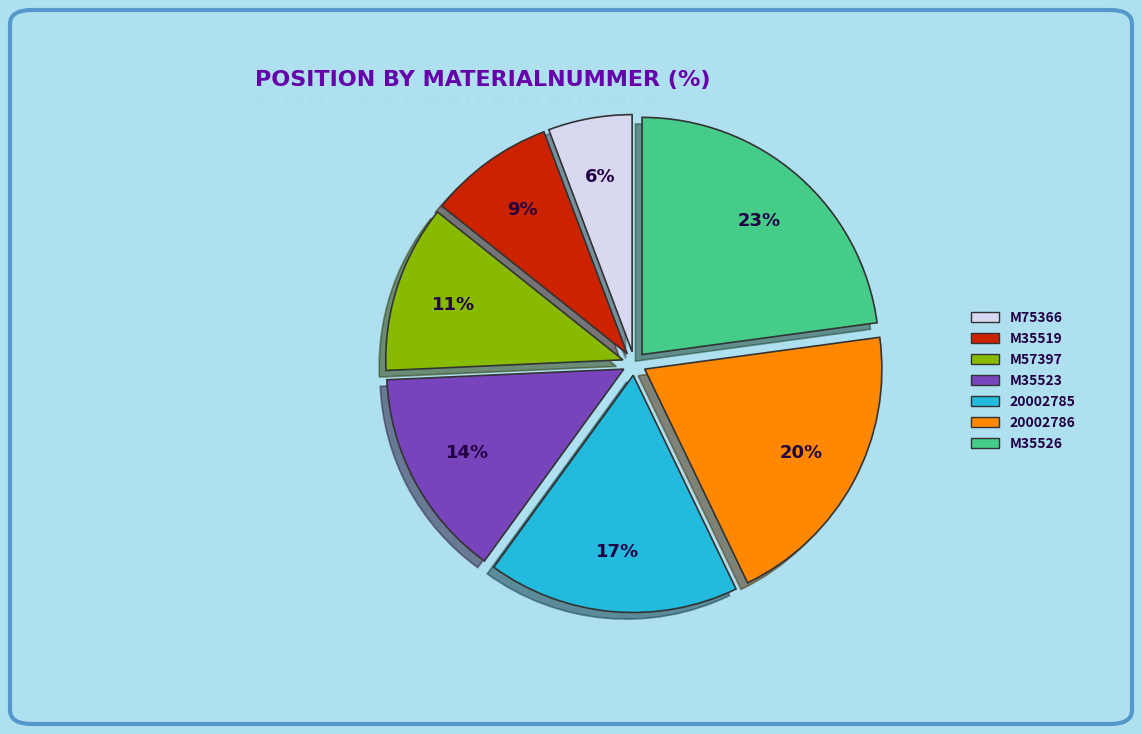

To the nearest percent, what is the combined percentage of M75366 and M35526?

29%